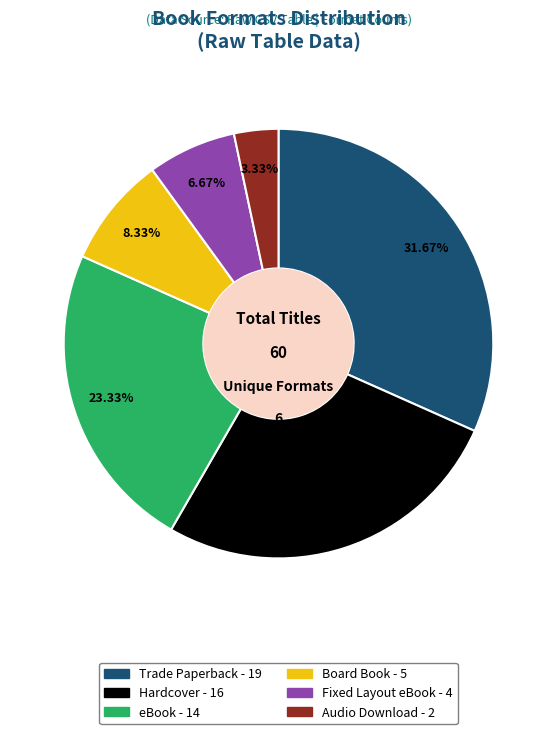

Which has a higher value, eBook or Hardcover?

Hardcover